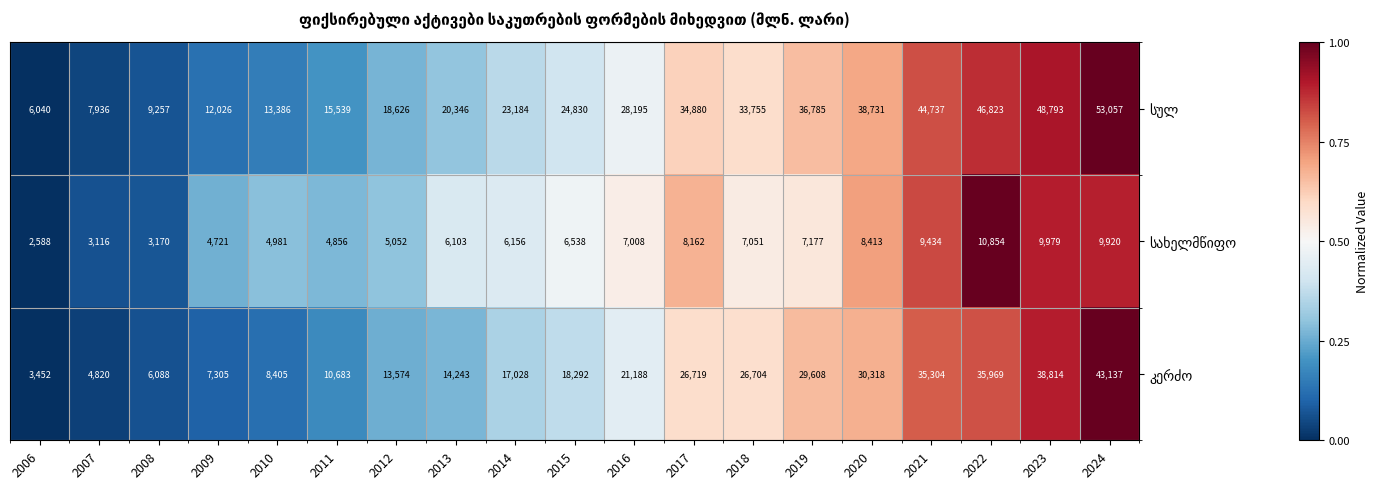

At which category is the sum across all series the highest?

2024